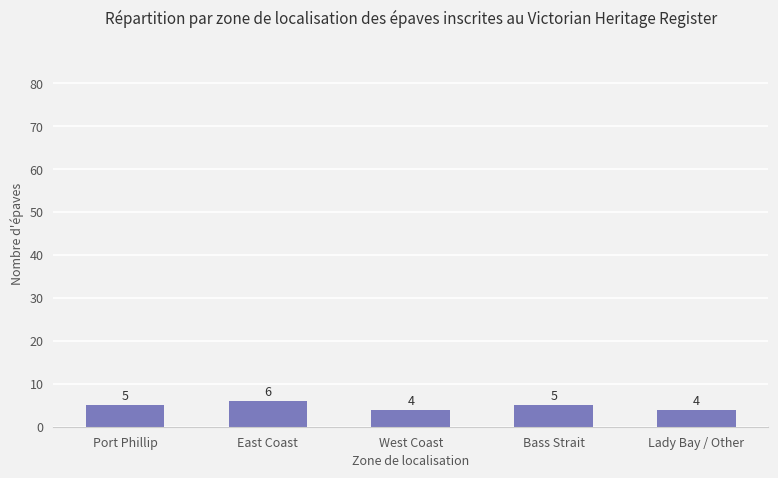

What is the label of the 5th bar from the right?

Port Phillip